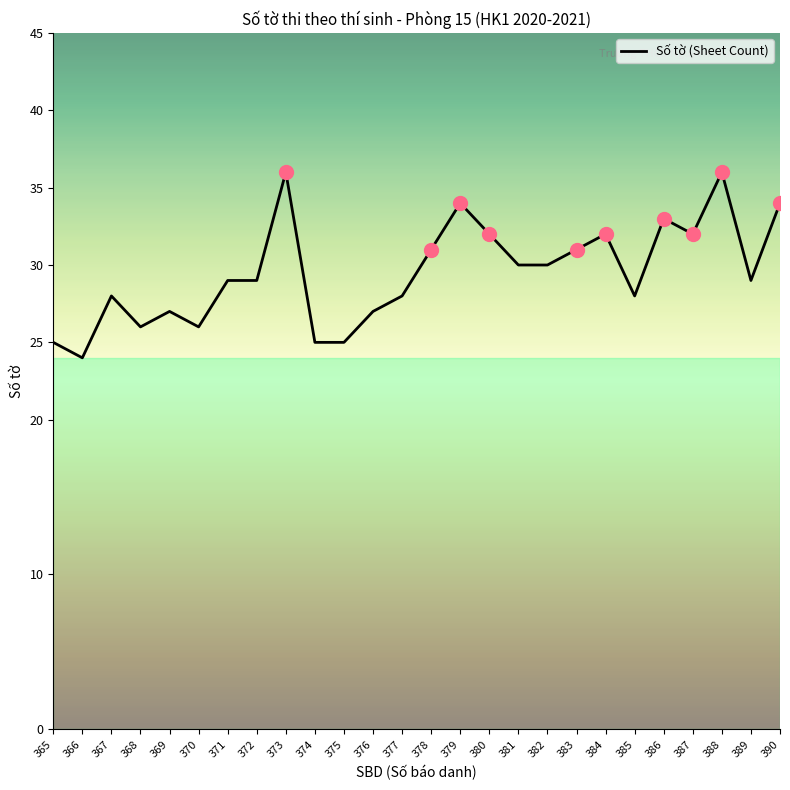

What value does the data have at 378, to the nearest 5?

30